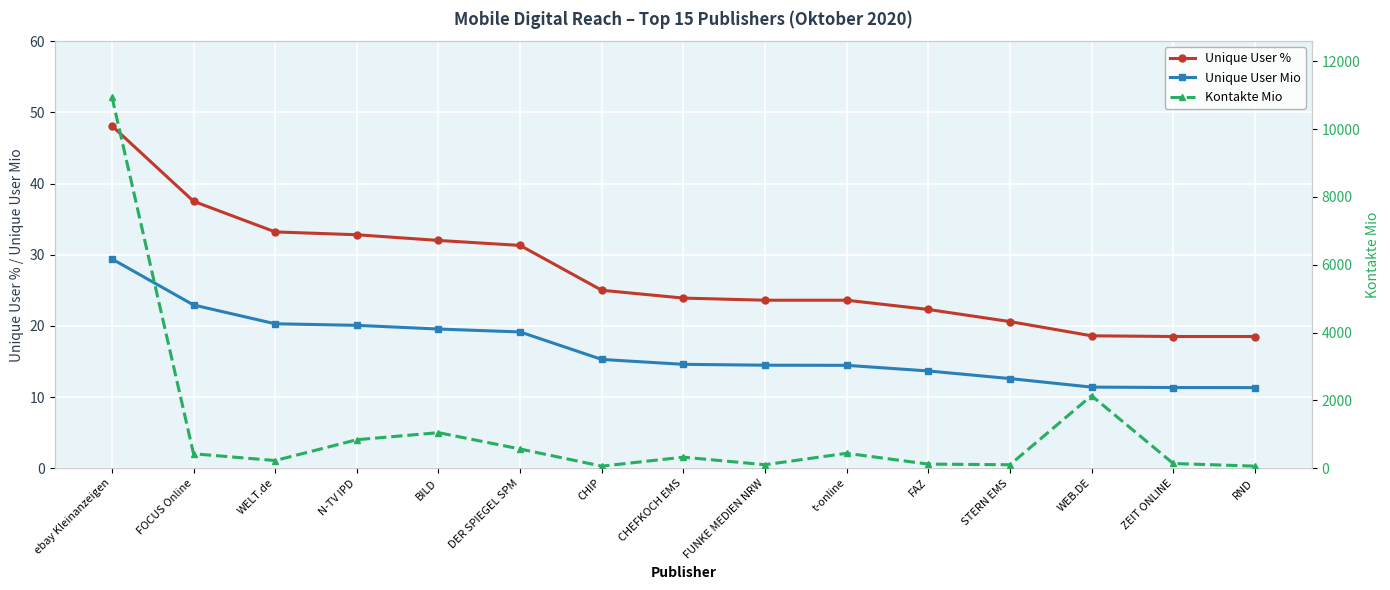

Is it true that Kontakte Mio equals 138.2 at ZEIT ONLINE?

True